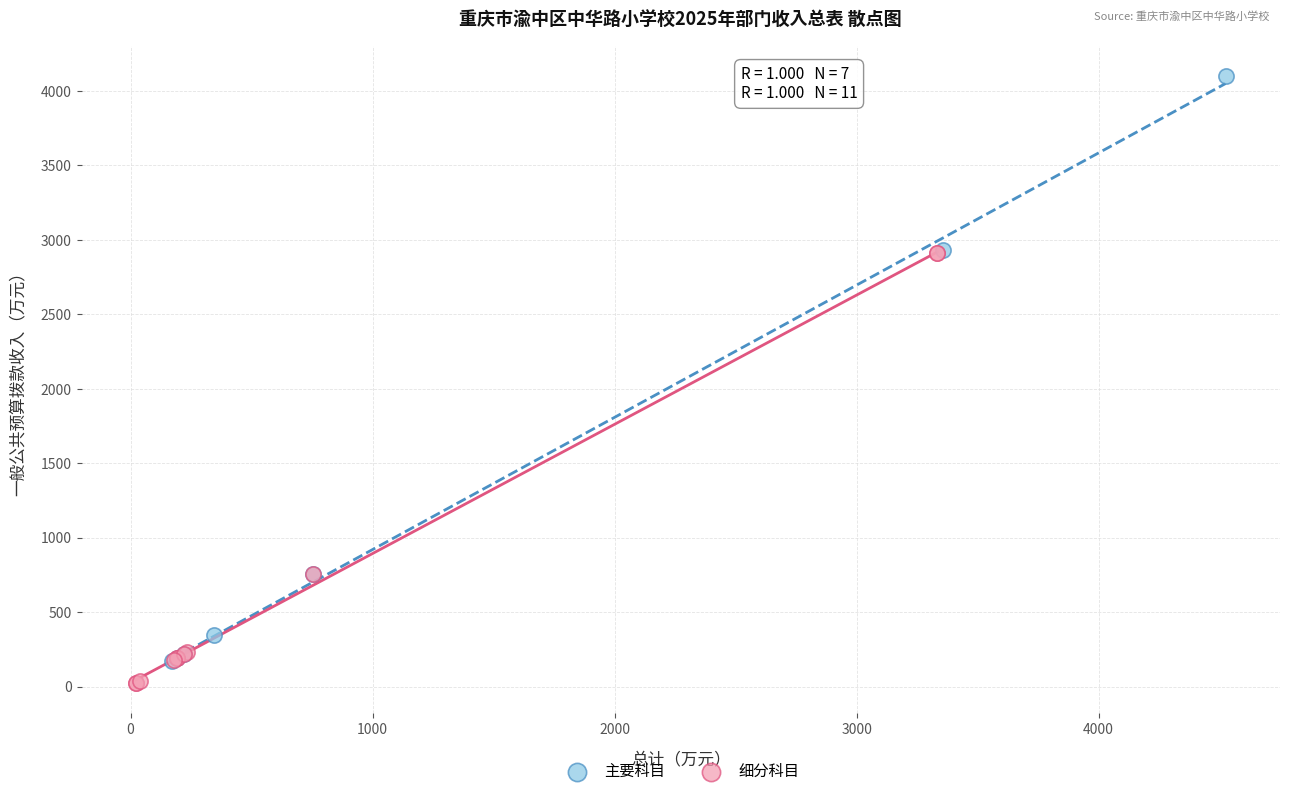

Which series has the largest Y range (max minus min)?

主要科目